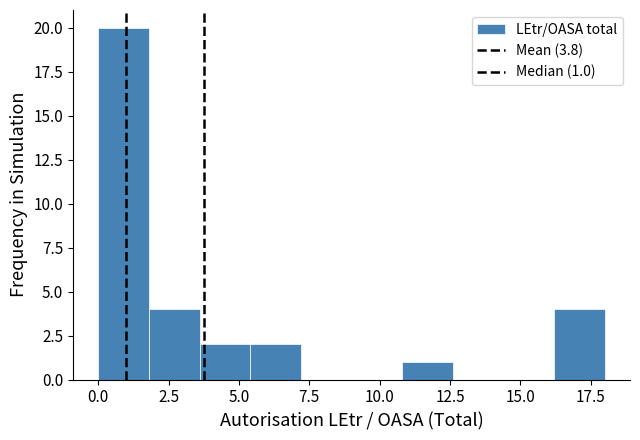

Read against the x-axis, roughly where is the centre of the tallest bar?

1.0